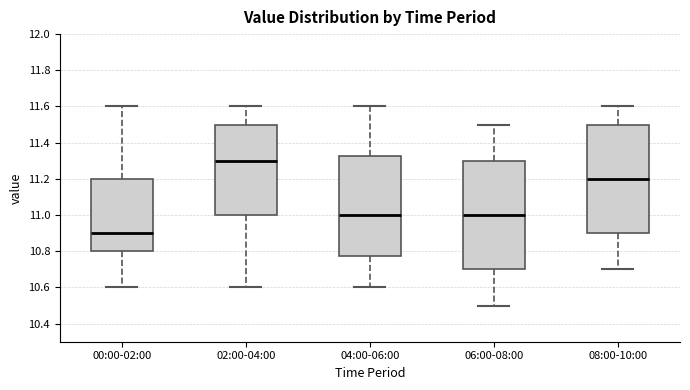

Which box's median line is the highest?

02:00-04:00